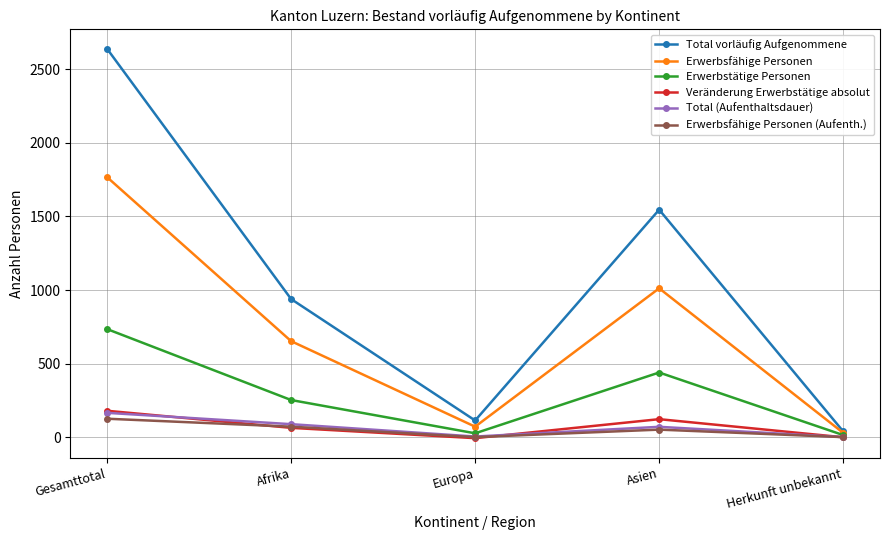

At how many categories does at least one series exceed 1604?

1